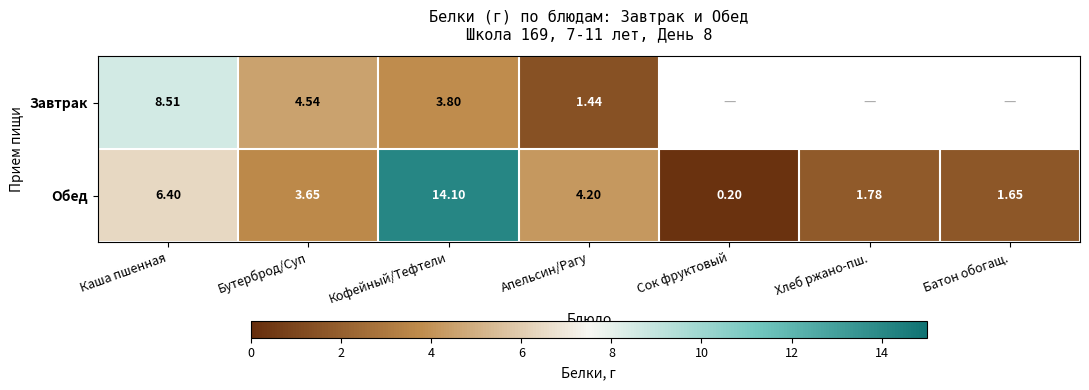

Where is Обед nearest to the value 7?

Каша пшенная